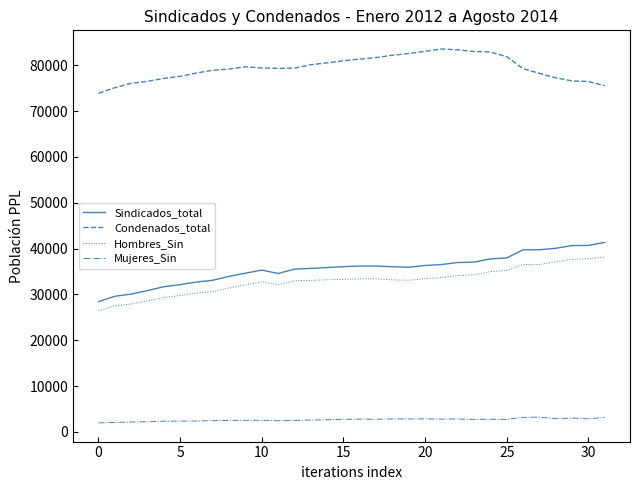

True or false: Condenados_total and Mujeres_Sin cross at least once.

False